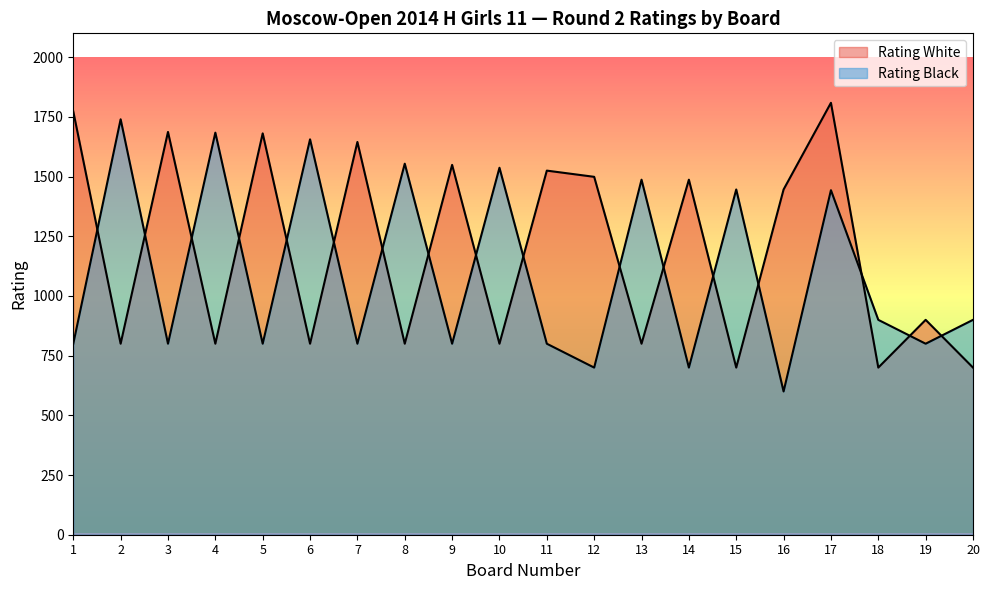

Rank the categories by Rating Black value from highest to lowest.

2, 4, 6, 8, 10, 13, 15, 17, 18, 20, 1, 3, 5, 7, 9, 11, 19, 12, 14, 16